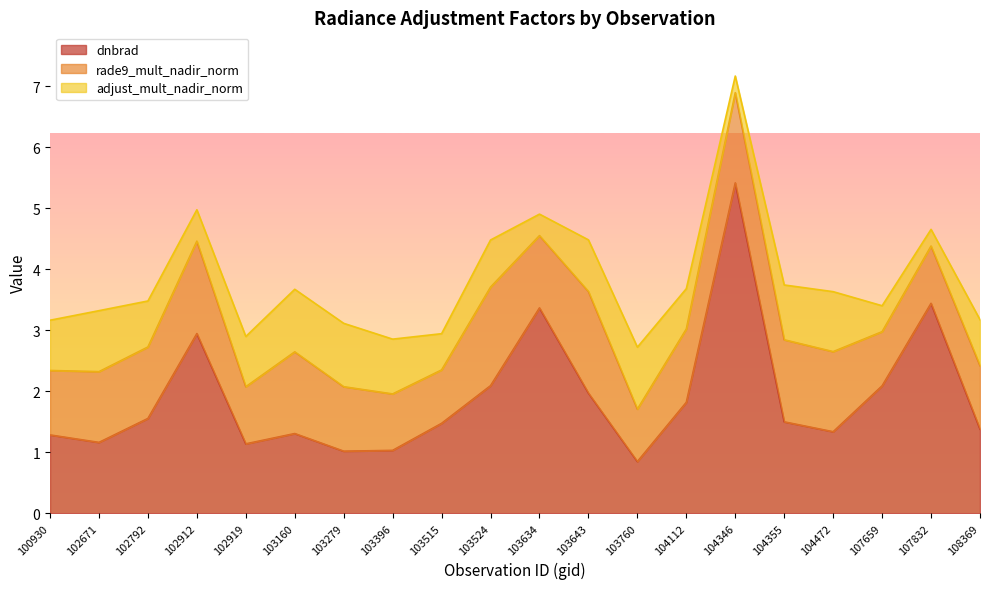

At 107832, list the series in order from largest to smallest.

dnbrad, rade9_mult_nadir_norm, adjust_mult_nadir_norm